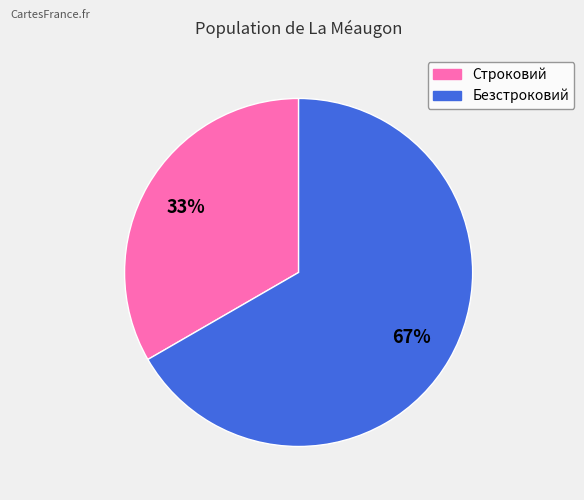

To the nearest percent, what is the combined percentage of Строковий and Безстроковий?

100%